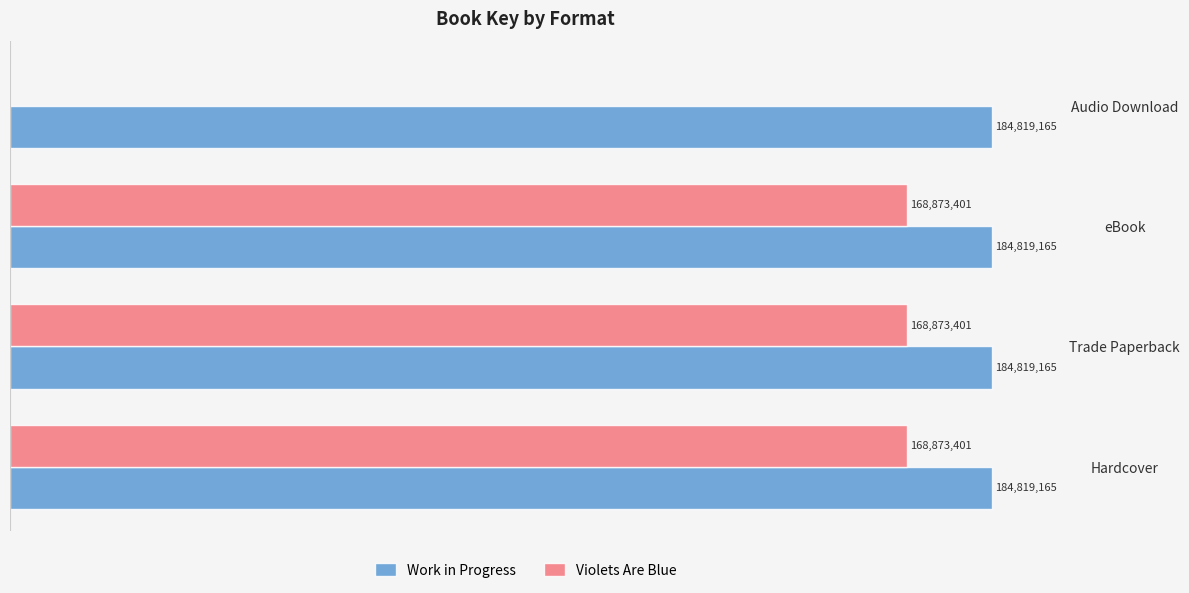

What are all the series names shown in the legend?

Work in Progress, Violets Are Blue